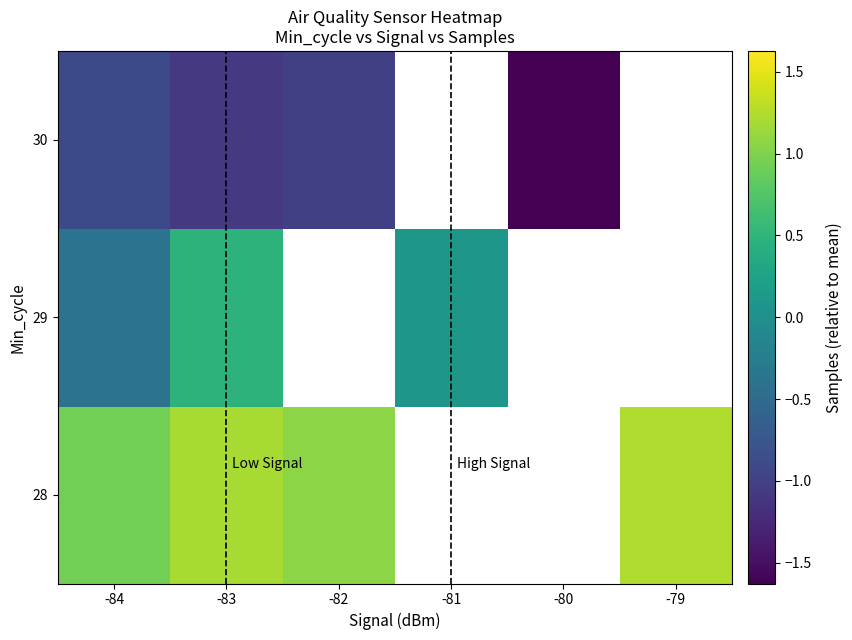

The 28 series shows 0.6 at -84. True or false?

False